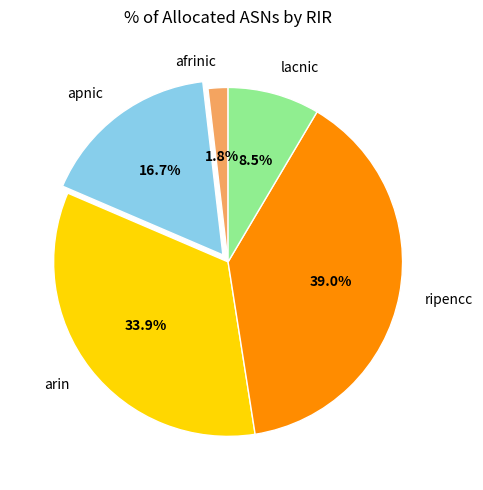

Is there any slice that represents more than half of the pie?

No